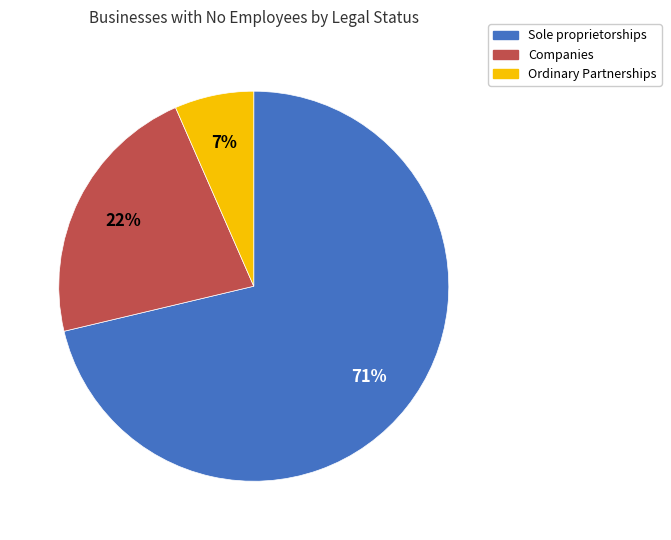

To the nearest percent, what is the combined percentage of Ordinary Partnerships and Companies?

29%